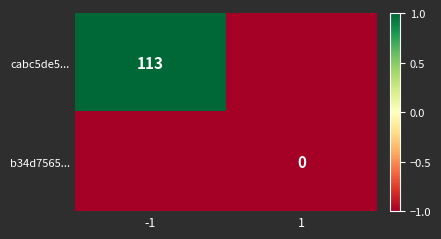

The cabc5de5... series shows 74 at -1. True or false?

False